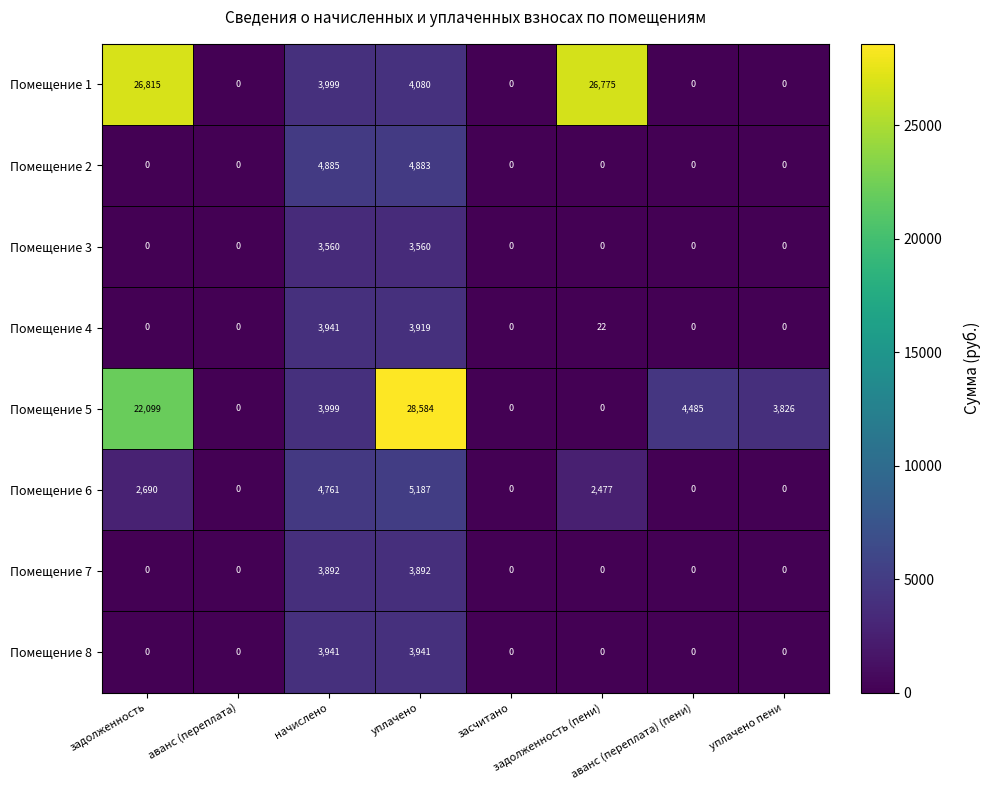

Is it true that Помещение 7 equals 0 at задолженность?

True